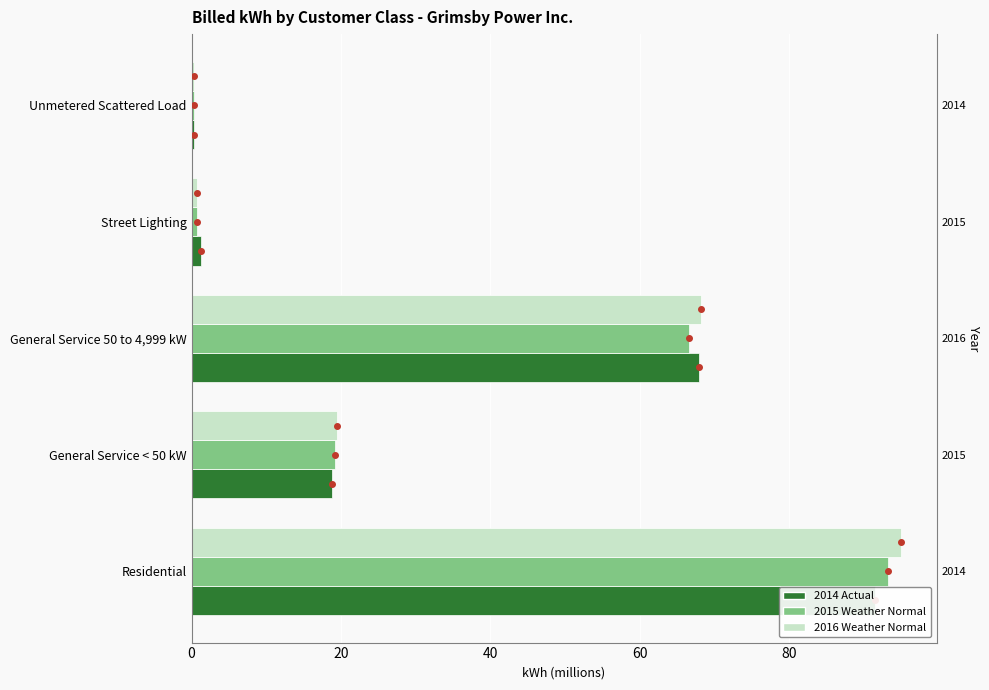

What is the value of the 2014 Actual bar at the 1st from the left?

91.6